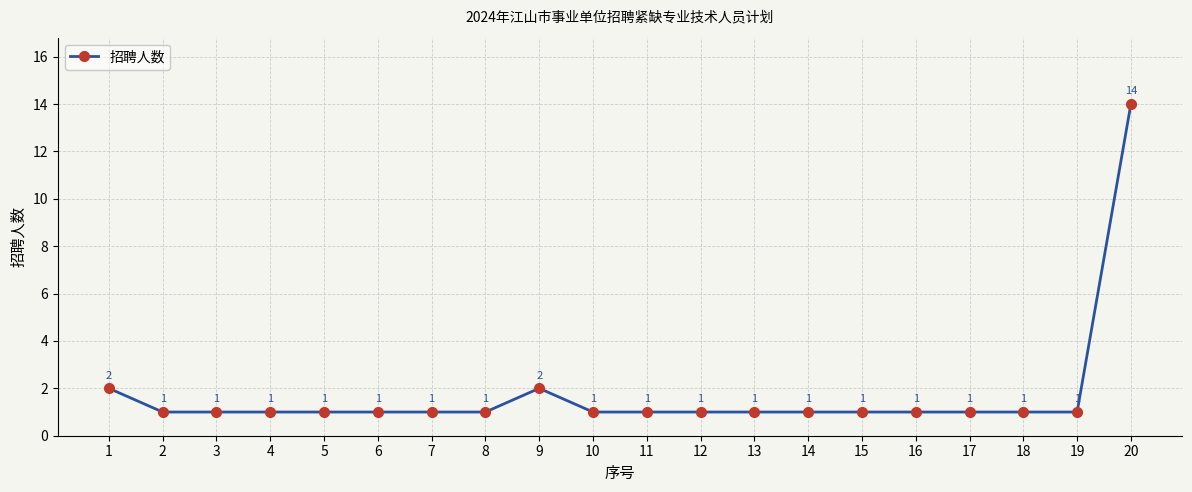

Reading right to left, transcribe all the data shown in this chart.

20=14	19=1	18=1	17=1	16=1	15=1	14=1	13=1	12=1	11=1	10=1	9=2	8=1	7=1	6=1	5=1	4=1	3=1	2=1	1=2